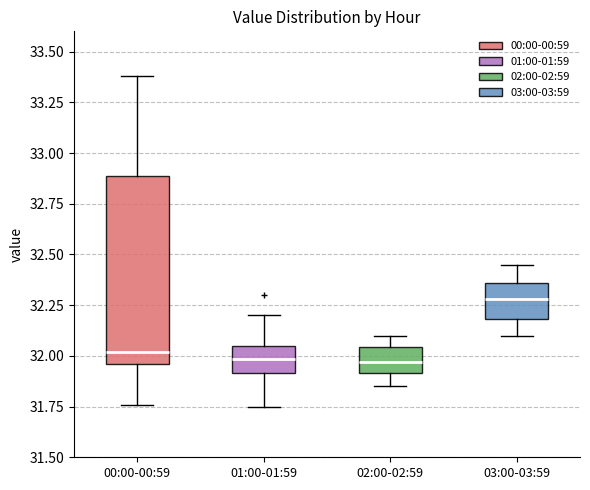

Where is the lower edge of the box for 01:00-01:59 on the y-axis? The values are not printed on the chart, so give them approximately, as read against the axis.

31.90